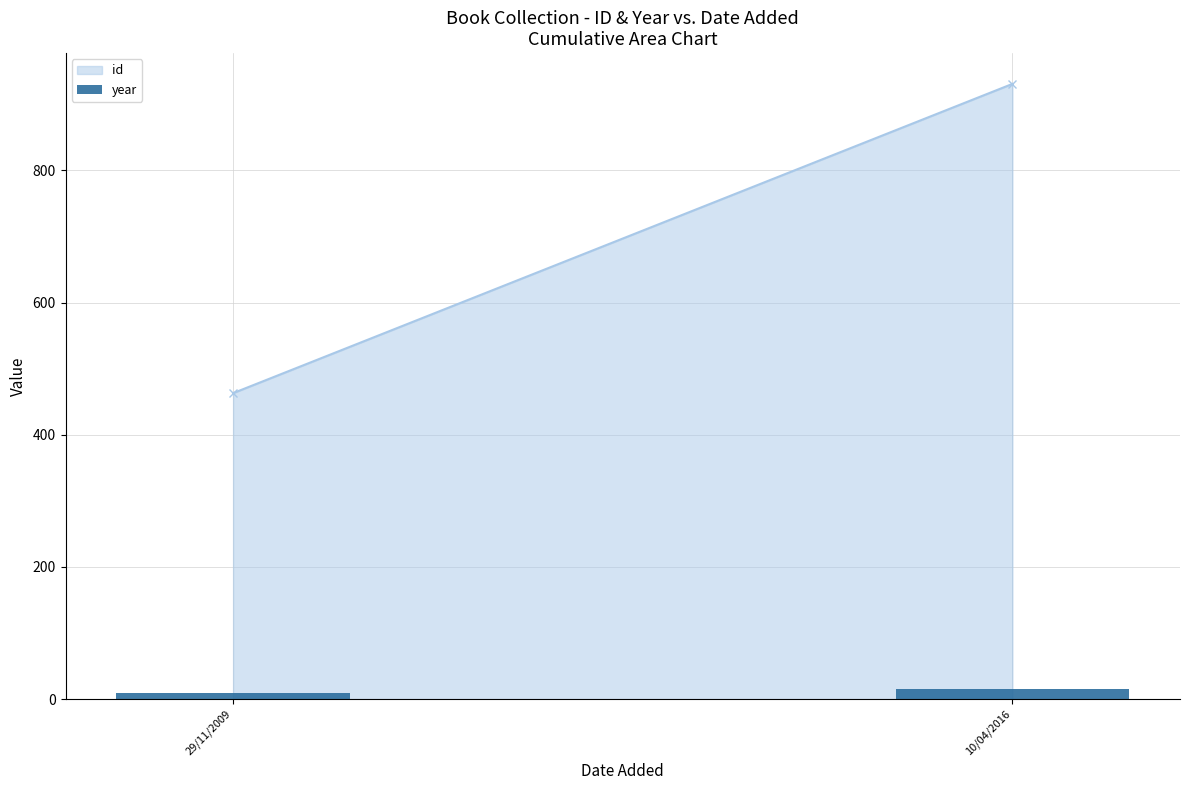

What is the label of the 1st bar from the left?

29/11/2009